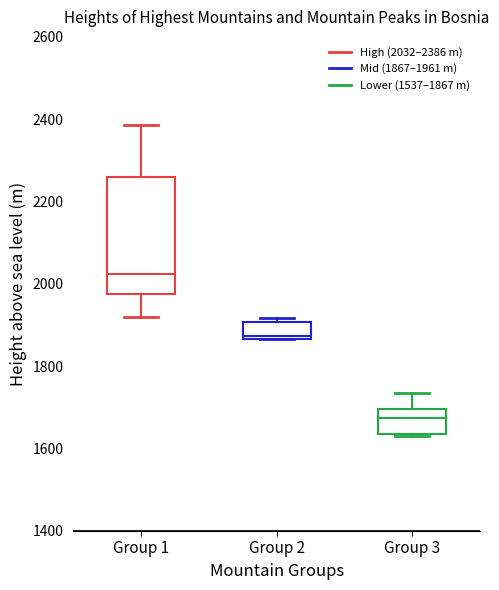

Reading left to right, transcribe this box plot: for each box, give where its median line is, the range the box spans, and where its two whiskers end, as read against the y-axis. The values are not printed on the chart, so give them approximately, as read against the axis.

Group 1: median 2020, box 1980 to 2260, whiskers 1920 to 2380
Group 2: median 1880, box 1860 to 1900, whiskers 1860 to 1920
Group 3: median 1680, box 1640 to 1700, whiskers 1620 to 1740